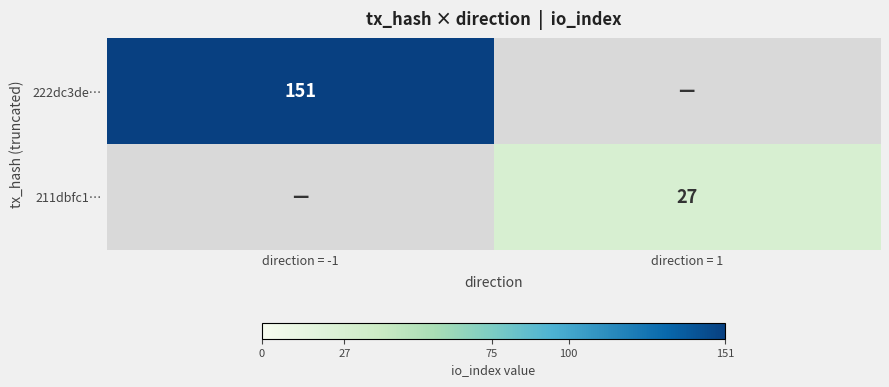

Is the value of 211dbfc1… at direction = 1 greater than the value of 222dc3de… at direction = -1?

No